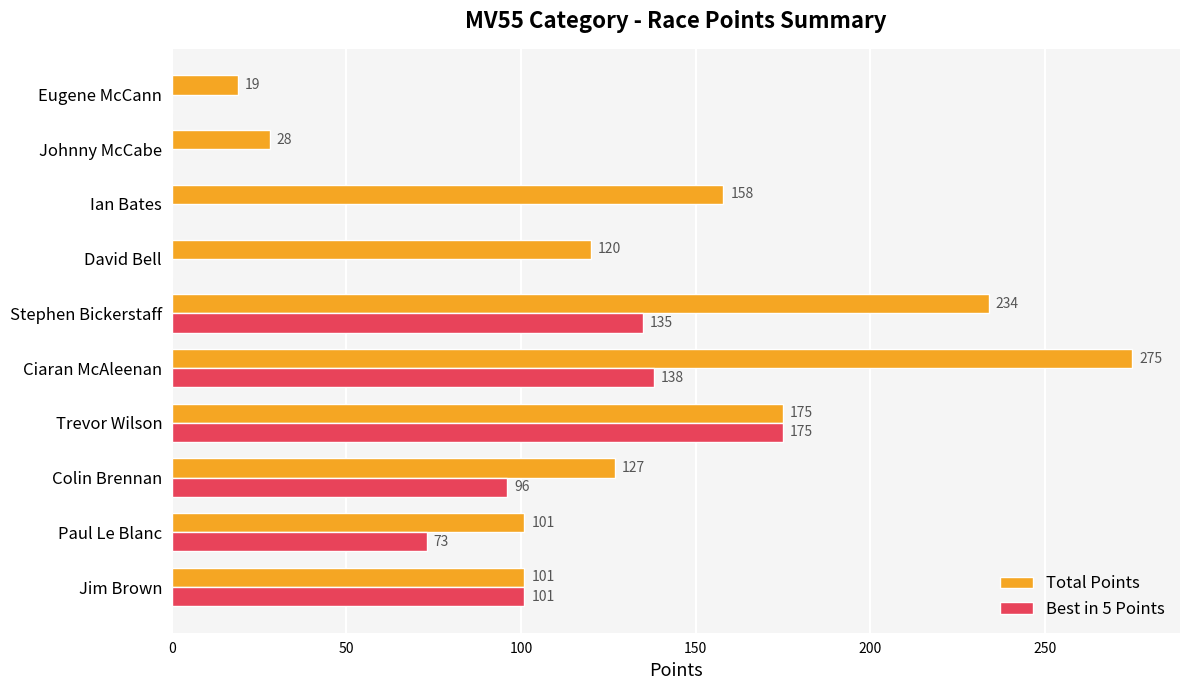

Is the value of Best in 5 Points at Paul Le Blanc greater than the value of Total Points at Ian Bates?

No